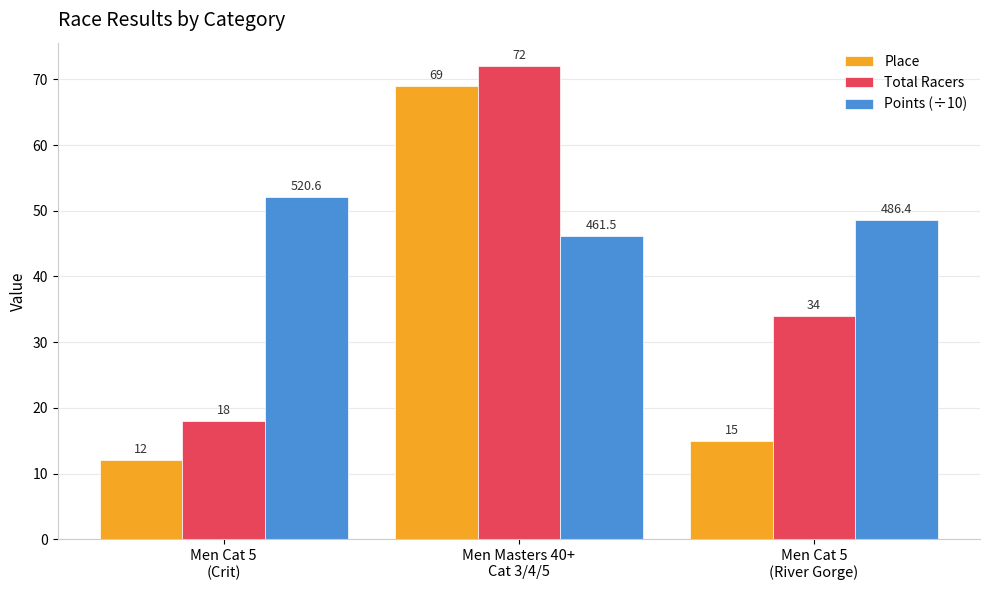

What is the sum of all Place values?

96.0